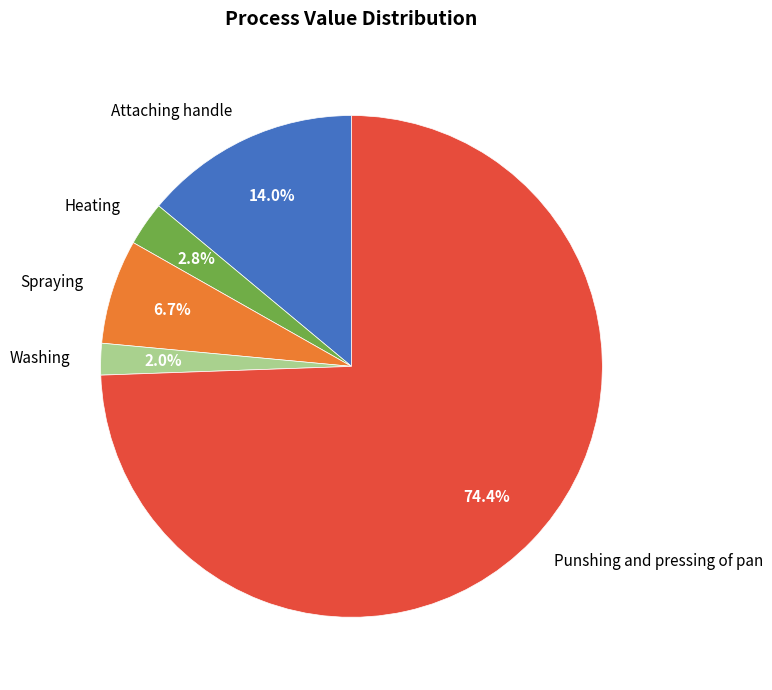

Approximately how many times larger is the value at Washing compared to Attaching handle?

0.1